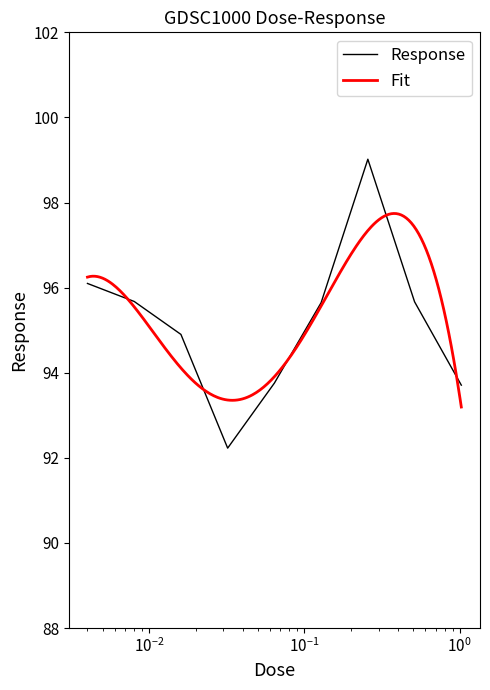

At which category does the chart reach its minimum across all series?

0.032